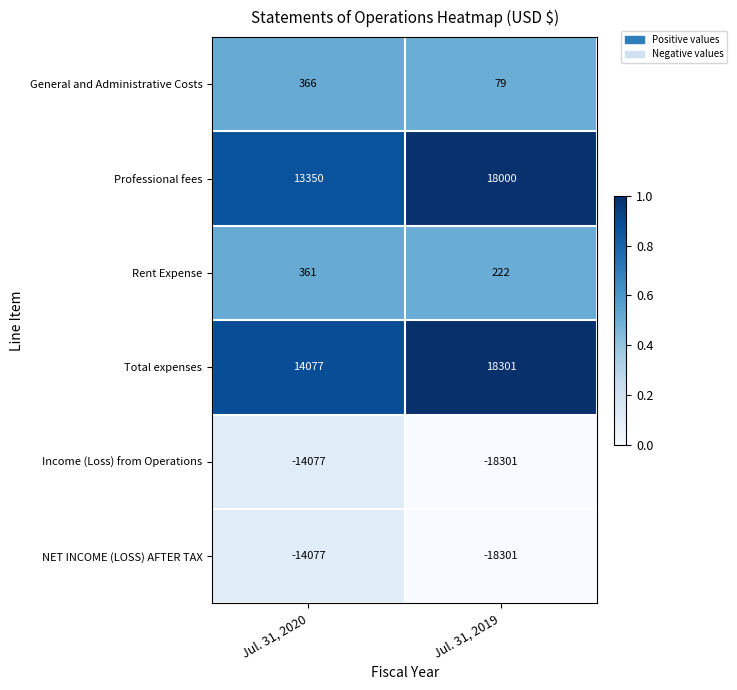

What is the sum of the Professional fees values at Jul. 31, 2019 and Jul. 31, 2020?

31350